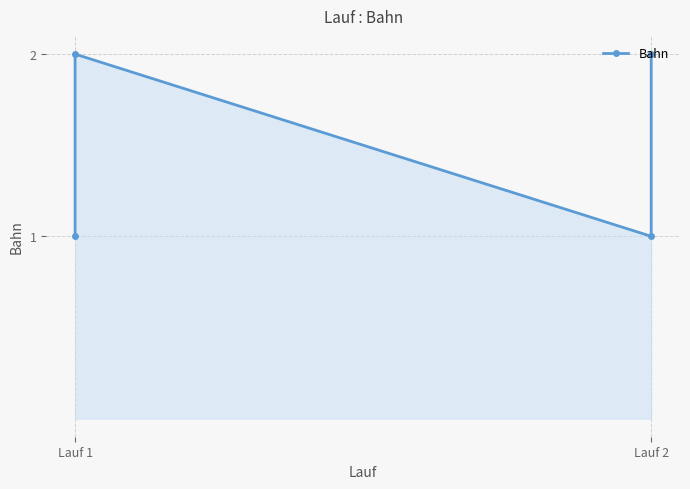

What is the label of the 3rd point from the right?

Lauf 2